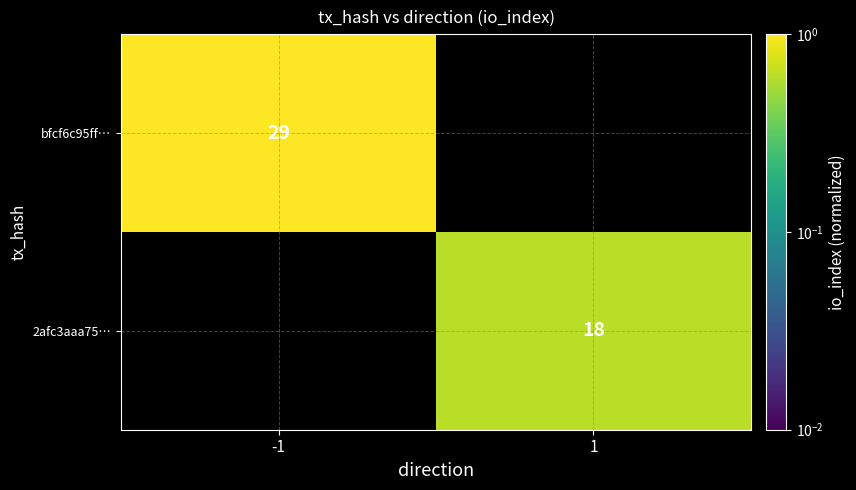

The value of bfcf6c95ff… at -1 is 29. True or false?

True